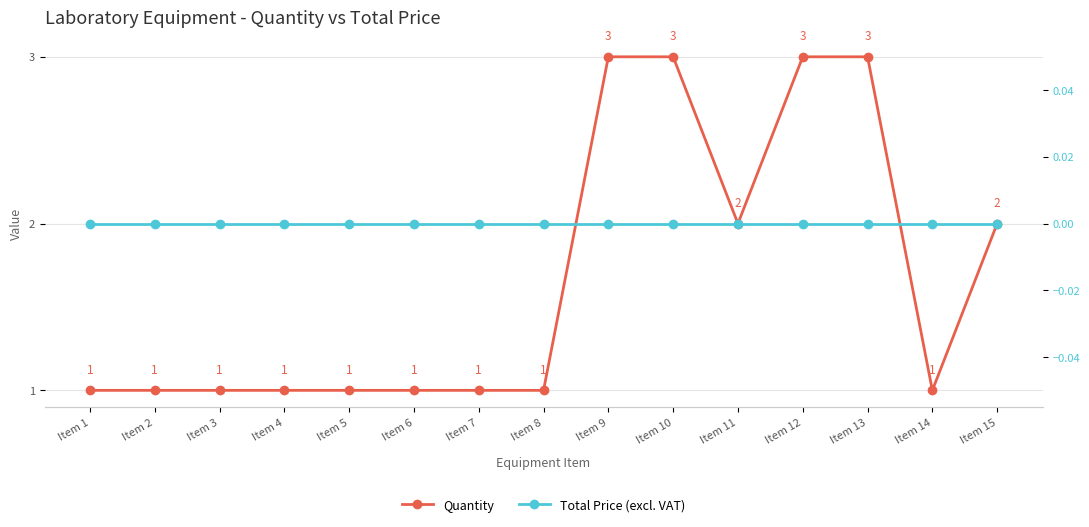

Does the chart have visible grid lines?

Yes